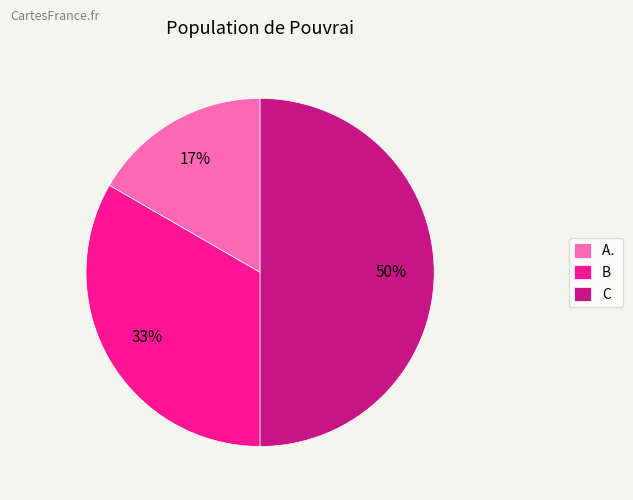

How many slices are in this pie chart?

3